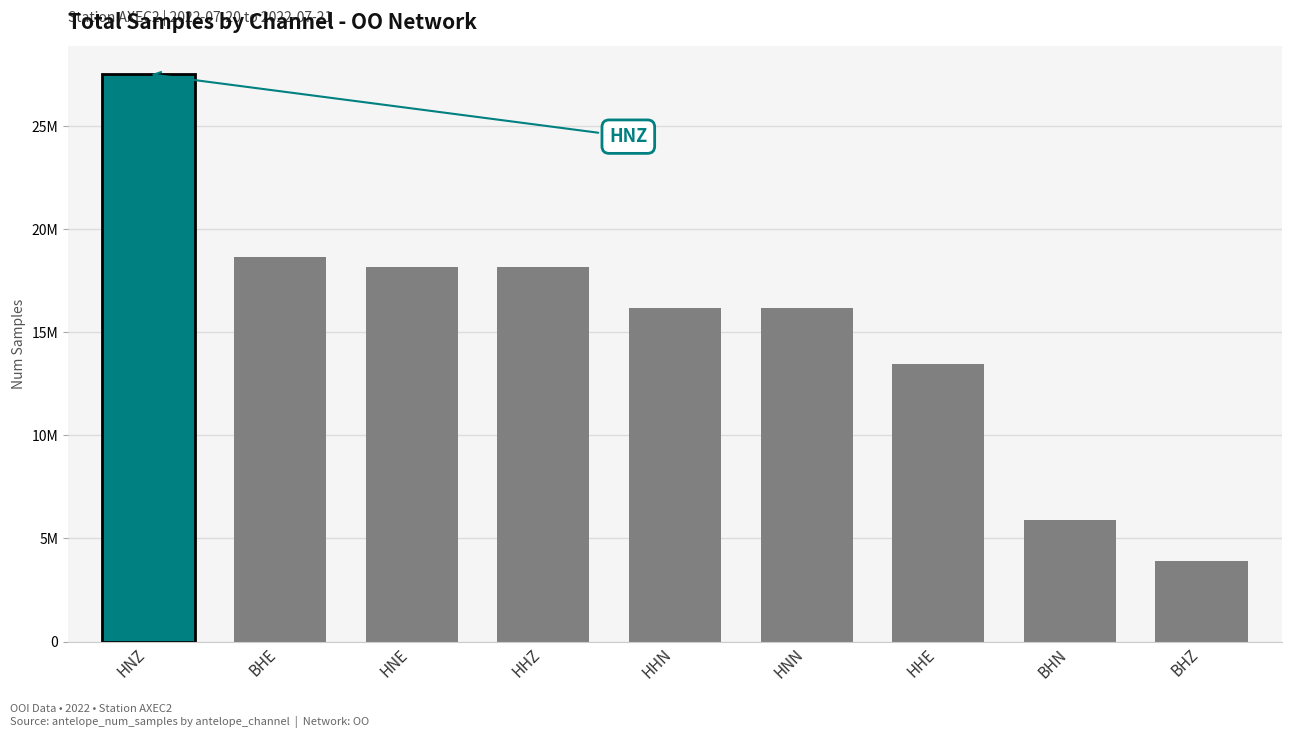

Does the chart contain any negative values?

No